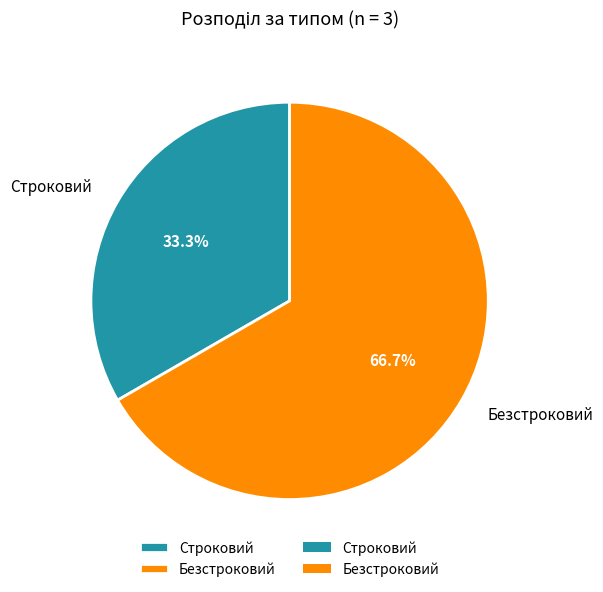

The Безстроковий slice represents 67% of the pie. True or false?

True